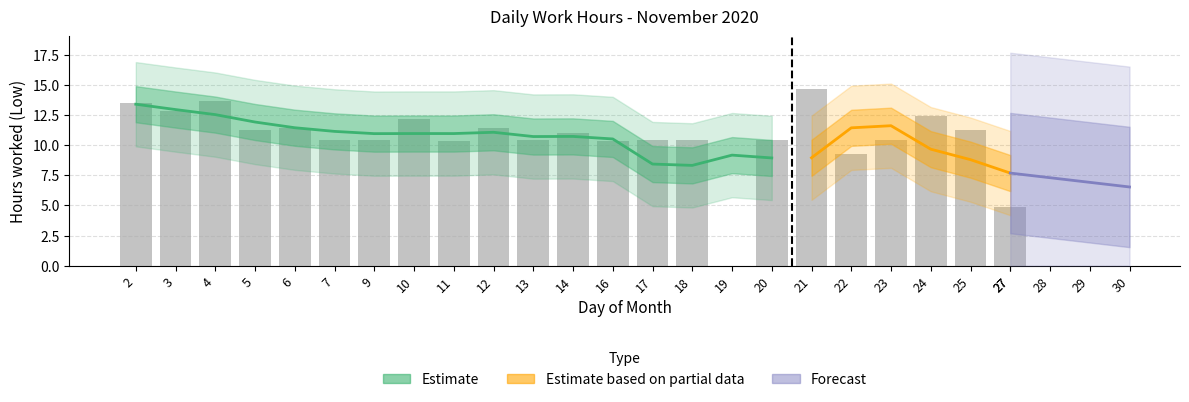

Are the bars grouped side by side (vs. stacked)?

No